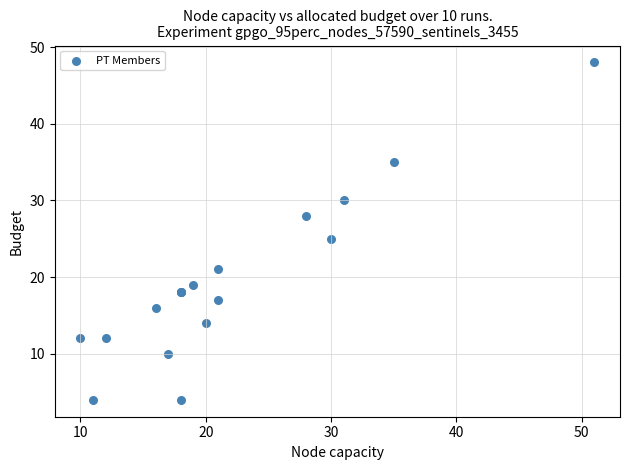

What Y value in the scatter plot is closest to 26?

25